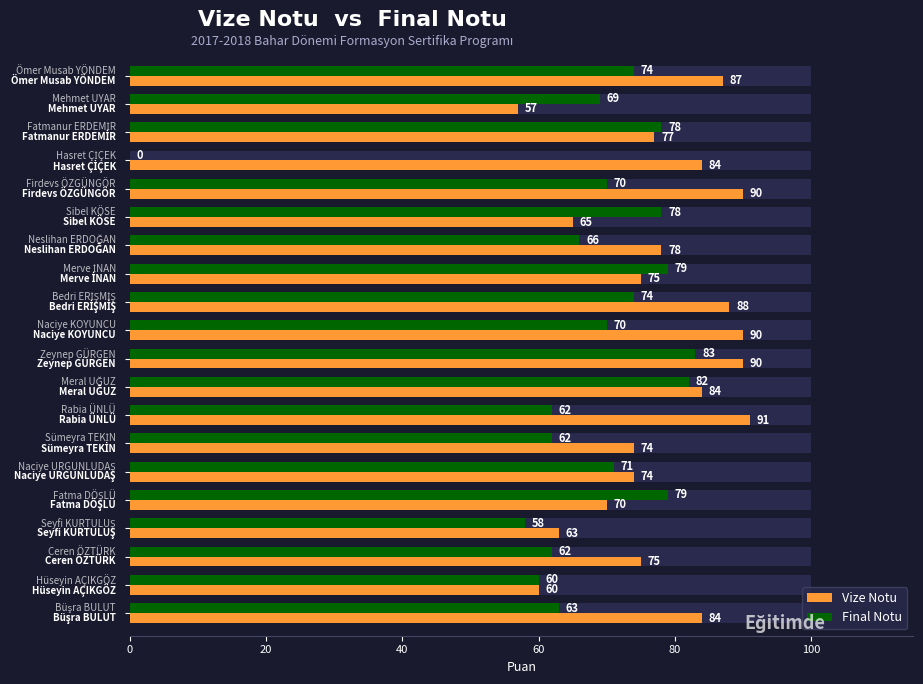

What is the difference between the second highest and second lowest values in the Final Notu series?

24